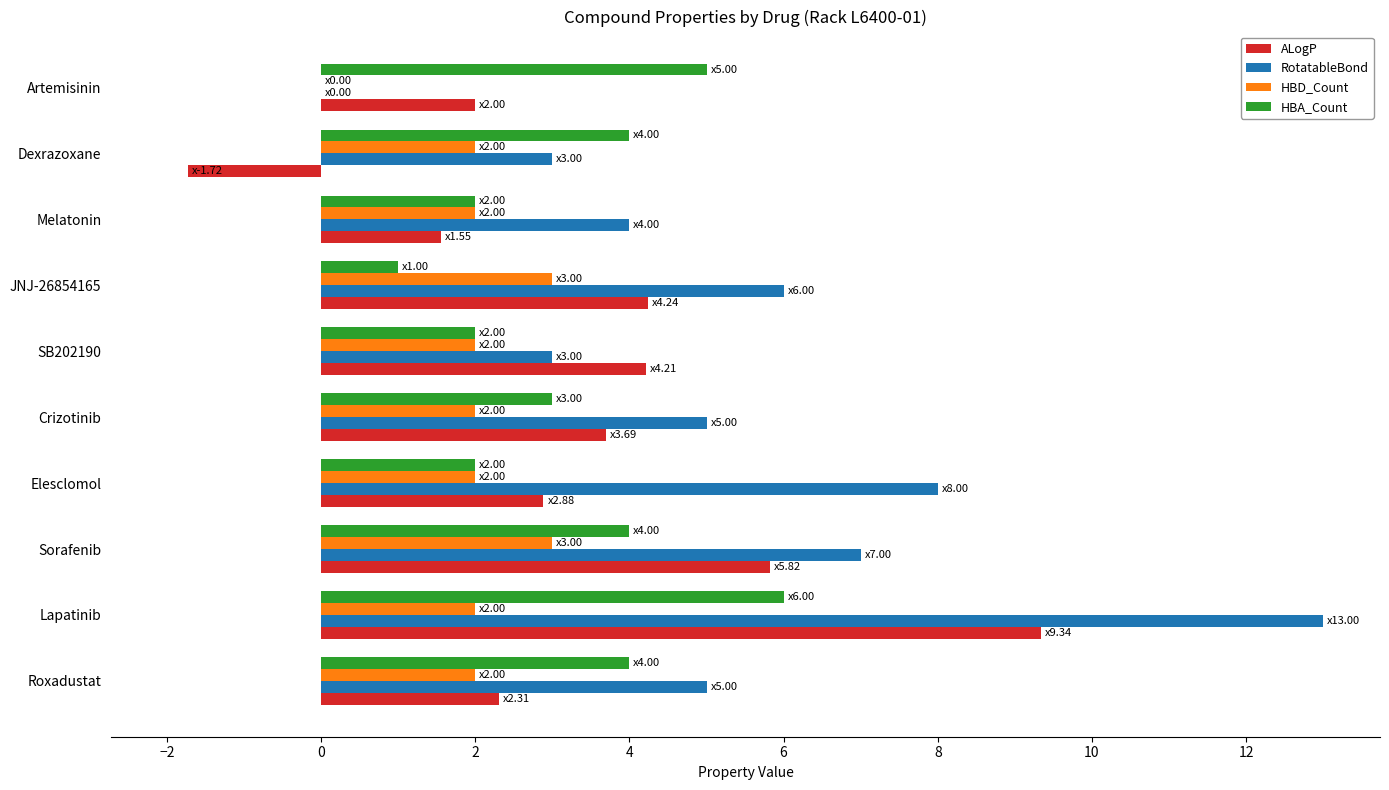

Is the value of HBA_Count at Crizotinib greater than the value of HBD_Count at Dexrazoxane?

Yes